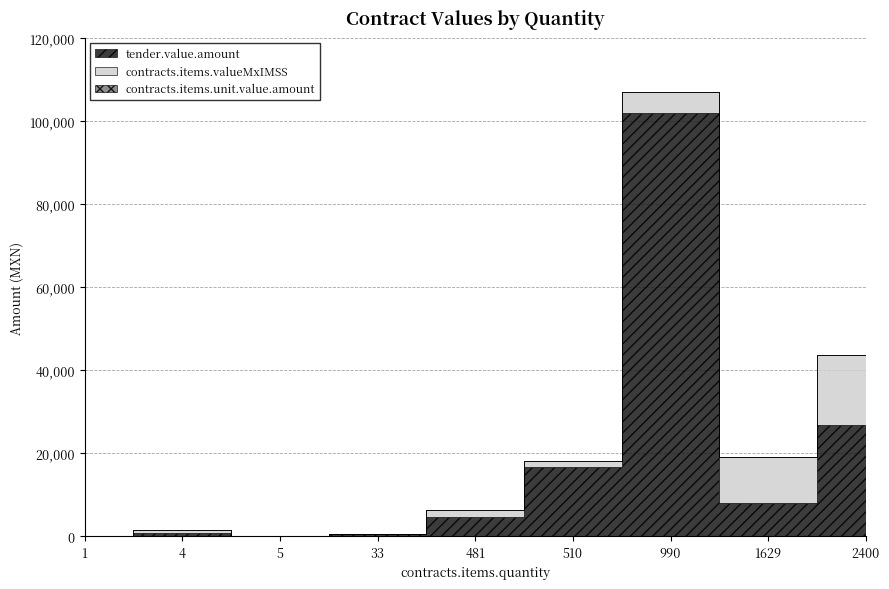

What is the sum of all contracts.items.valueMxIMSS values?

37101.5